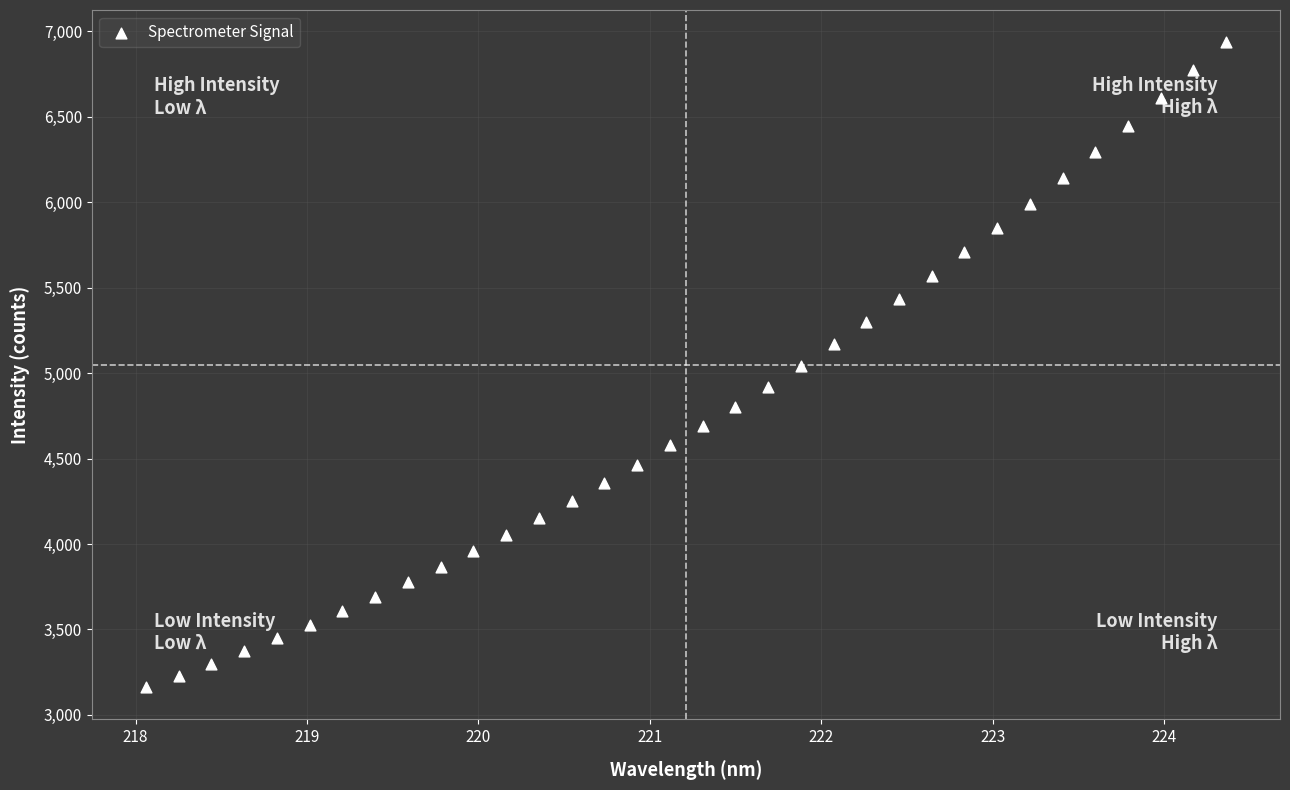

What is the range of X values (max minus min)?

6.3